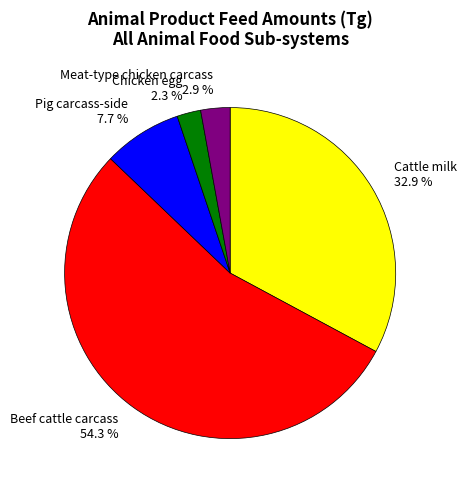

Which category has the biggest portion of the pie?

Beef cattle carcass